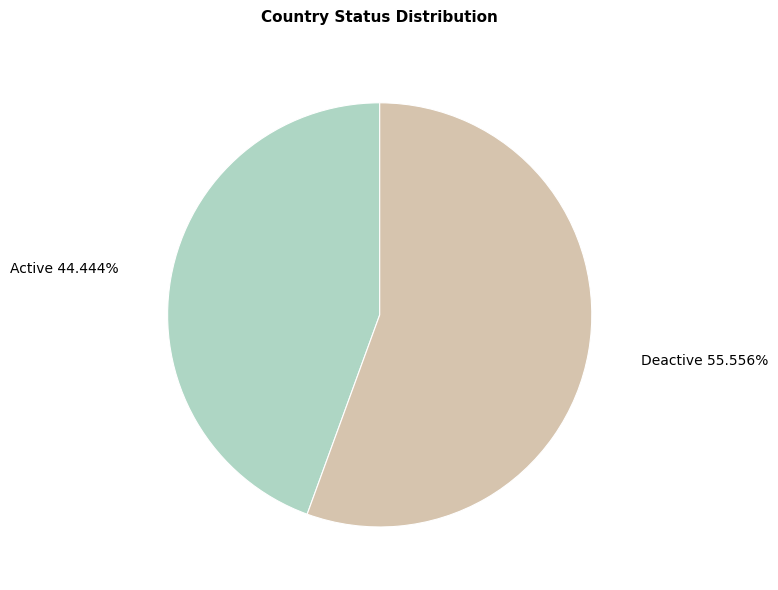

To the nearest percent, what portion does Deactive represent?

56%